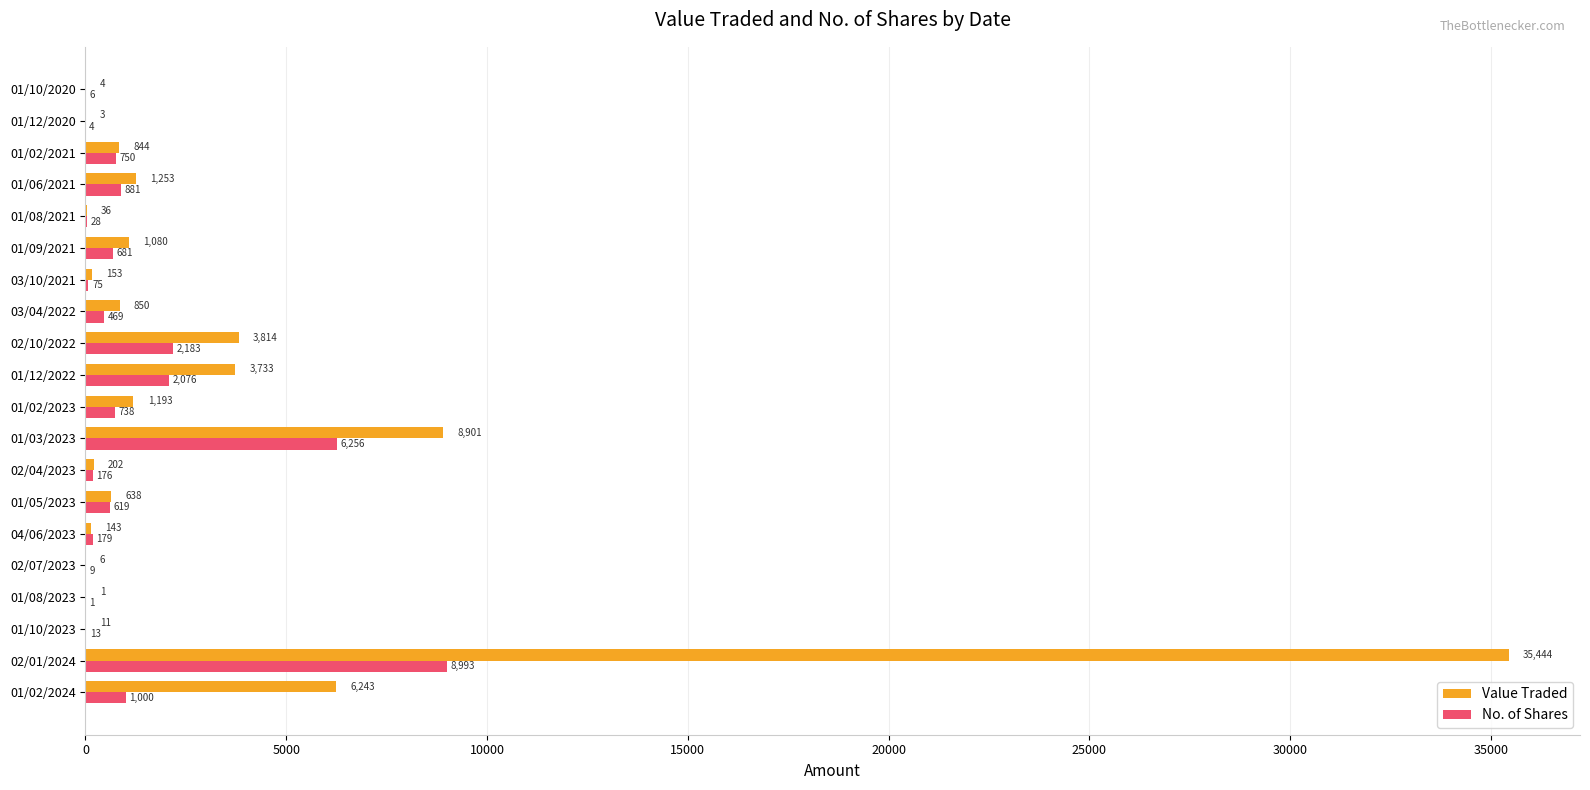

What is the total value across all series at 01/06/2021?

2134